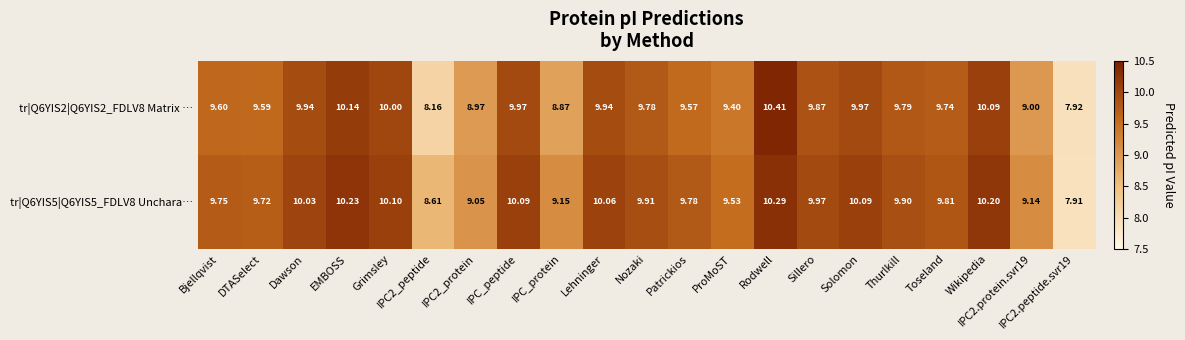

Where does the tr|Q6YIS2|Q6YIS2_FDLV8 Matrix … series first go above 9?

Bjellqvist